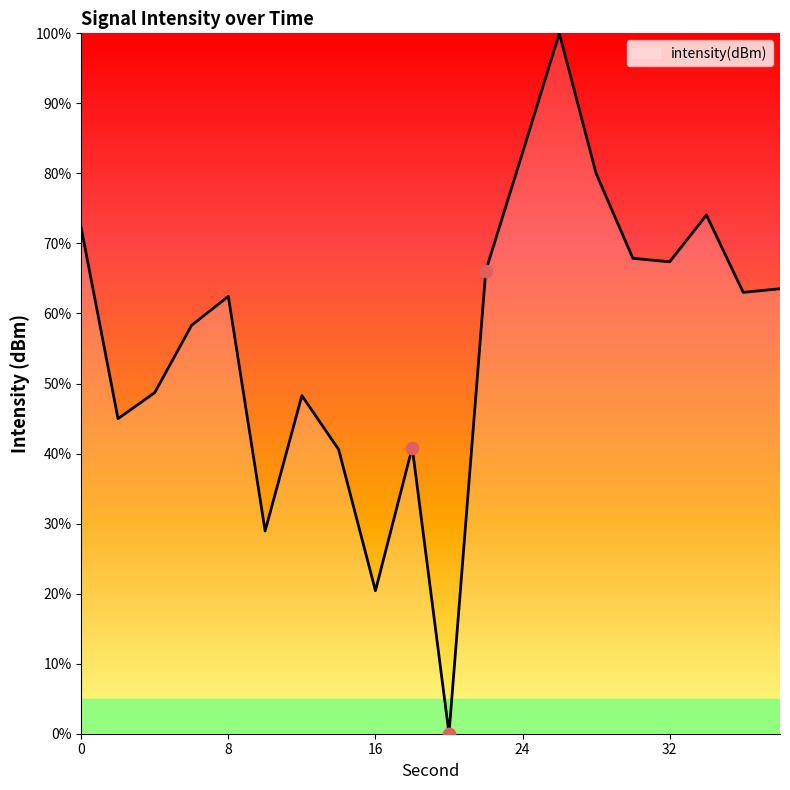

What is the greatest value displayed?

100.0